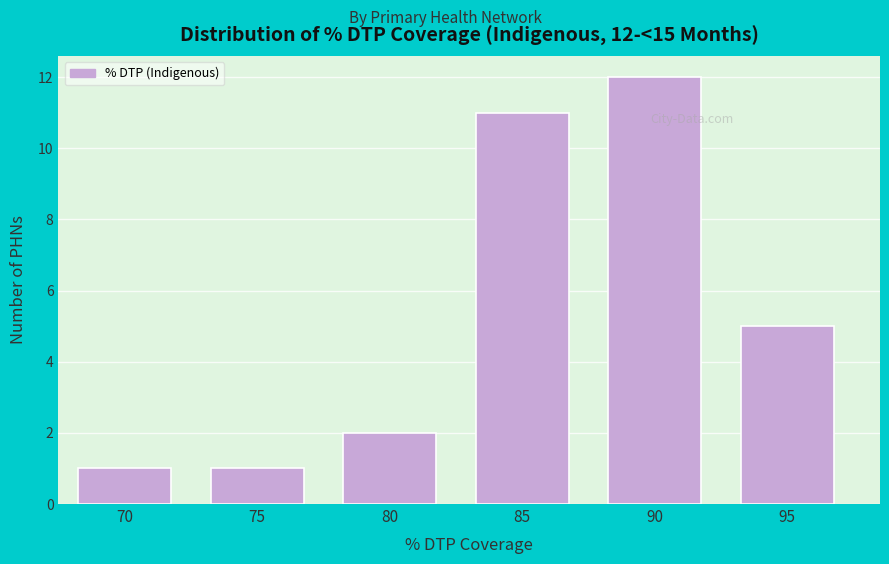

Reading left to right, extract all data points from this chart.

70=1	75=1	80=2	85=11	90=12	95=5